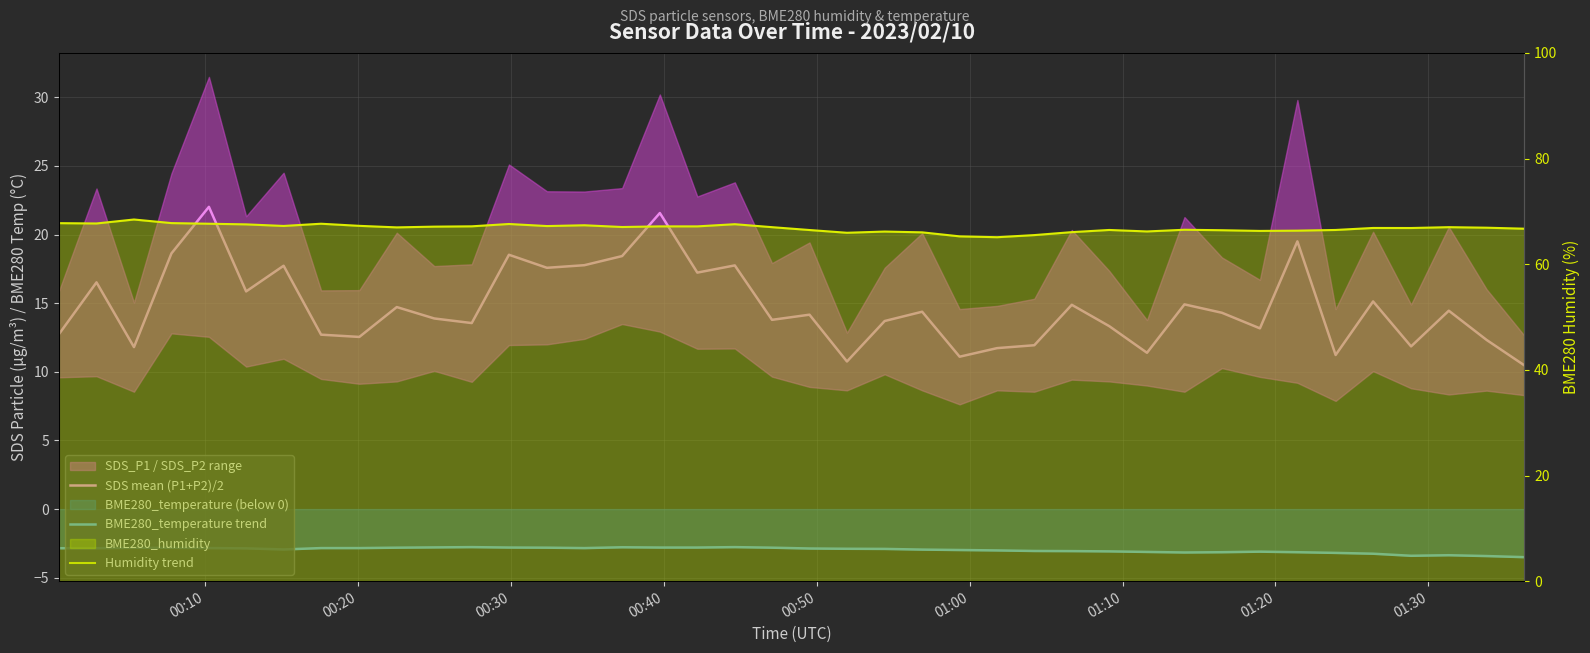

Reading right to left, extract all data points from this chart.

SDS mean (P1+P2)/2: 10.5	12.3	14.4	11.9	15.1	11.2	19.5	13.2	14.3	14.9	11.4	13.3	14.9	11.9	11.7	11.1	14.4	13.7	10.8	14.2	13.8	17.8	17.2	21.6	18.4	17.8	17.6	18.5	13.5	13.9	14.7	12.5	12.7	17.7	15.9	22.0	18.6	11.8	16.5	12.7
BME280_temperature trend: -3.5	-3.4	-3.4	-3.4	-3.2	-3.2	-3.1	-3.1	-3.1	-3.2	-3.1	-3.1	-3.1	-3.0	-3.0	-3.0	-3.0	-2.9	-2.9	-2.9	-2.8	-2.8	-2.8	-2.8	-2.8	-2.8	-2.8	-2.8	-2.8	-2.8	-2.8	-2.8	-2.8	-2.9	-2.9	-2.8	-2.8	-2.8	-2.9	-2.9
Humidity trend: 66.7	66.9	67.0	66.8	66.9	66.5	66.3	66.3	66.4	66.5	66.2	66.5	66.1	65.5	65.1	65.3	66.0	66.2	66.0	66.5	67.0	67.6	67.2	67.2	67.0	67.4	67.2	67.6	67.2	67.1	67.0	67.3	67.7	67.2	67.5	67.7	67.8	68.5	67.7	67.8